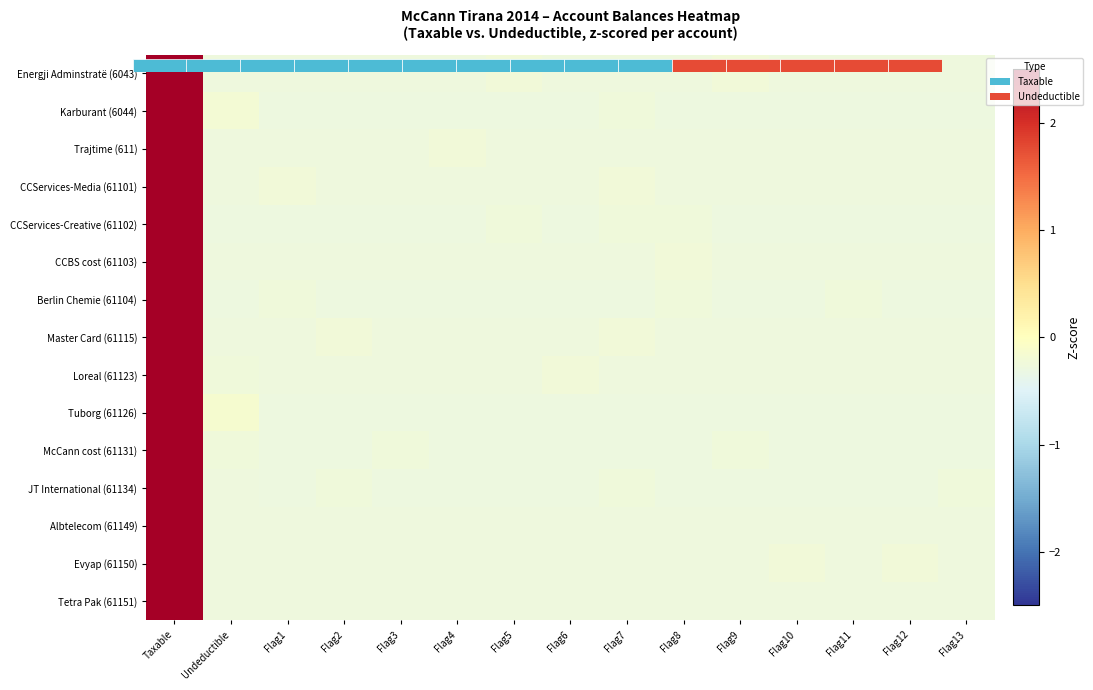

How many categories are shown in the chart?

15